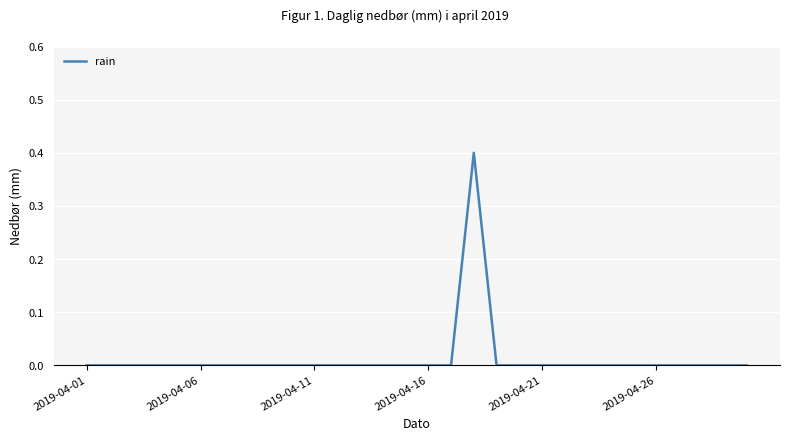

What is the difference between the maximum and minimum values?

0.4